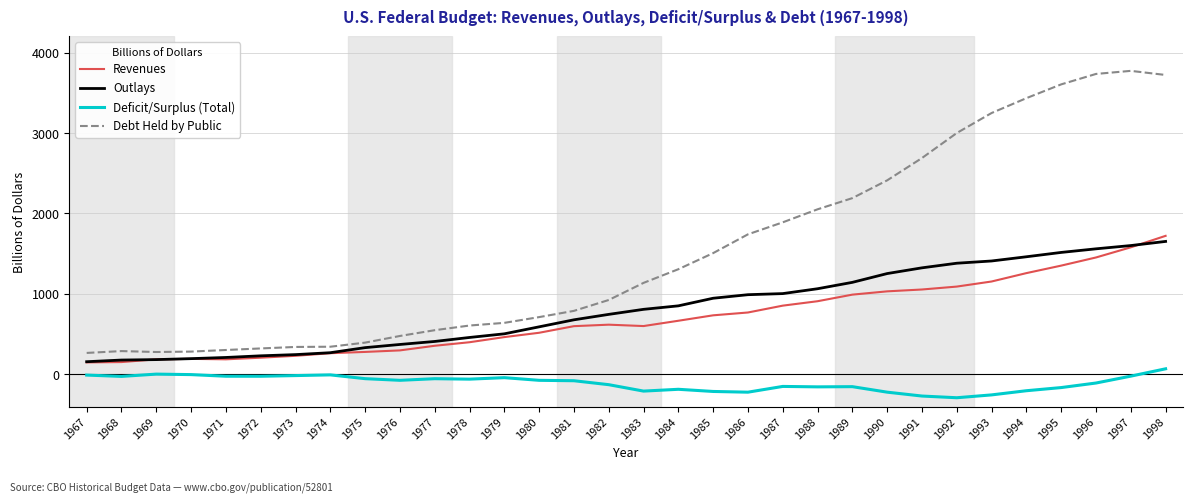

What is the minimum value for Outlays?

157.5